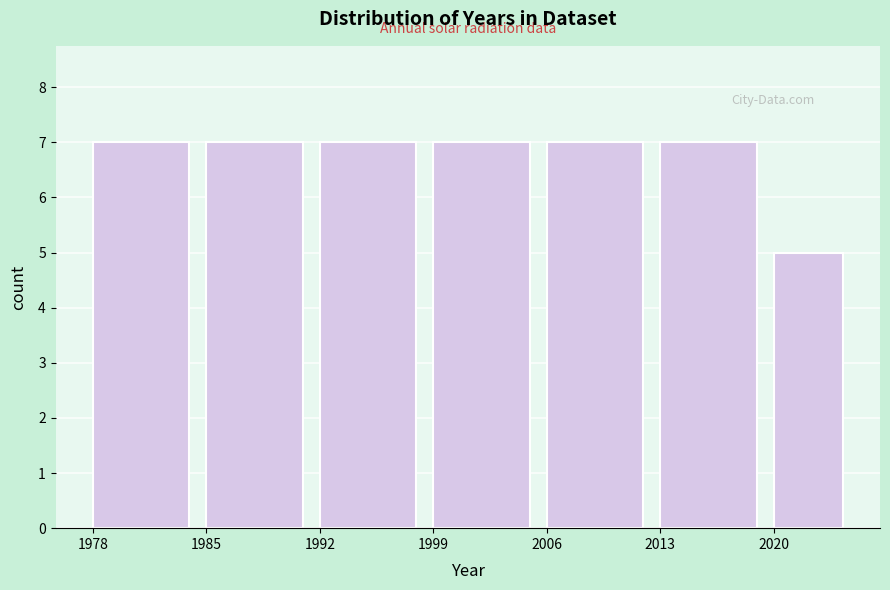

Reading left to right, list every bar in this chart as the range it spans on the x-axis followed by its height. The values are not printed on the chart, so give them approximately, as read against the axis.

1978 to 1985: 7
1985 to 1992: 7
1992 to 1999: 7
1999 to 2006: 7
2006 to 2013: 7
2013 to 2020: 7
2020 to 2025: 5